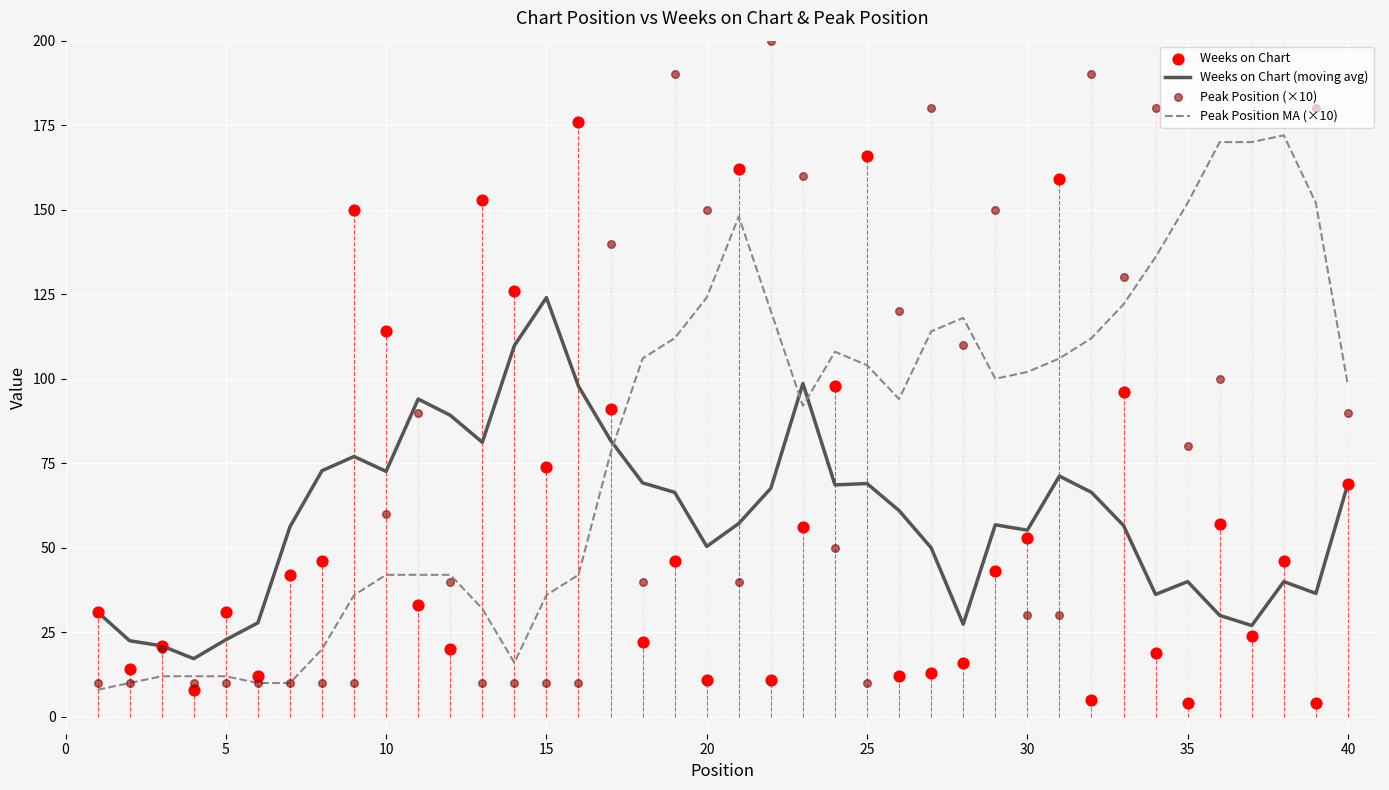

Which series has the largest total across all categories?

Peak Position (×10)